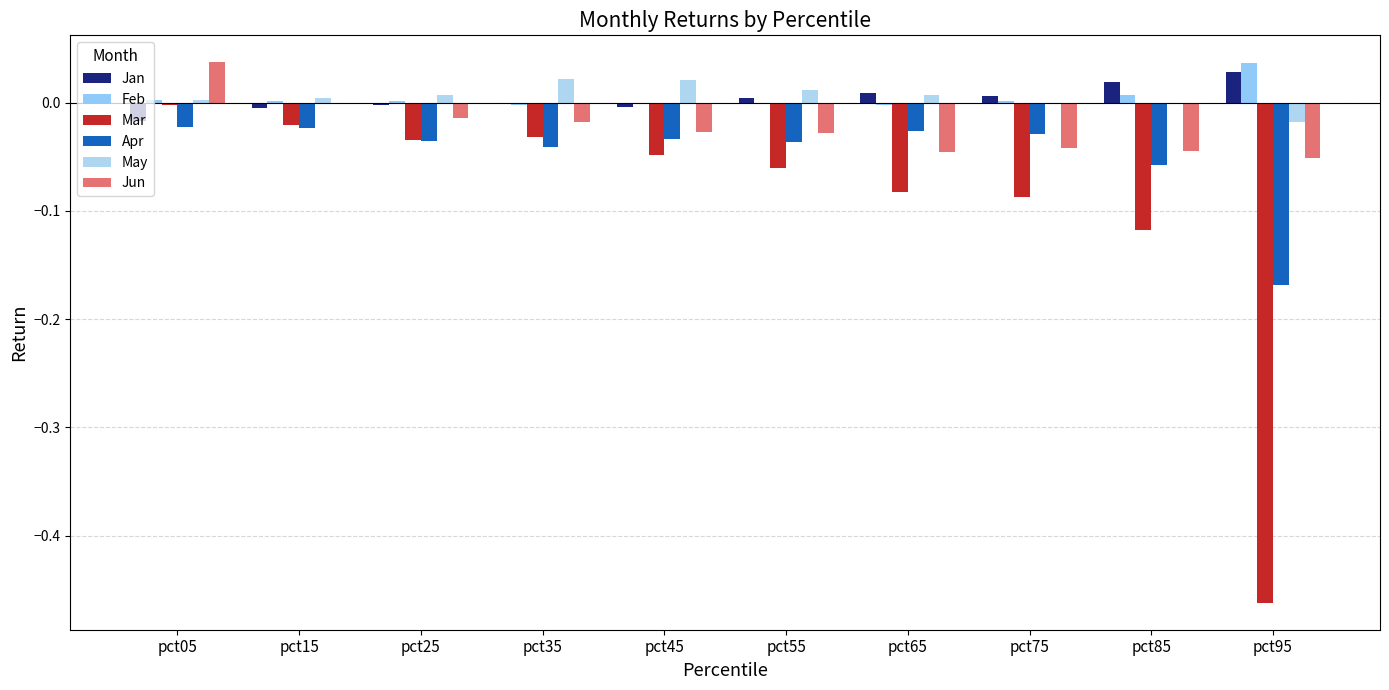

How many groups of bars are there?

10